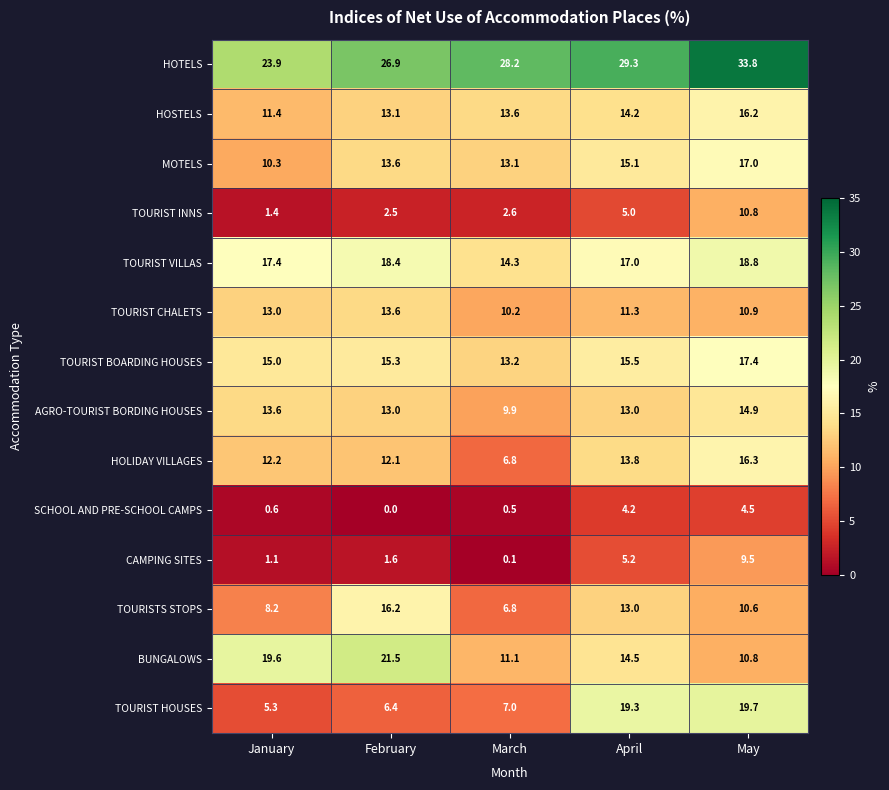

Which label corresponds to the largest value in the chart?

May